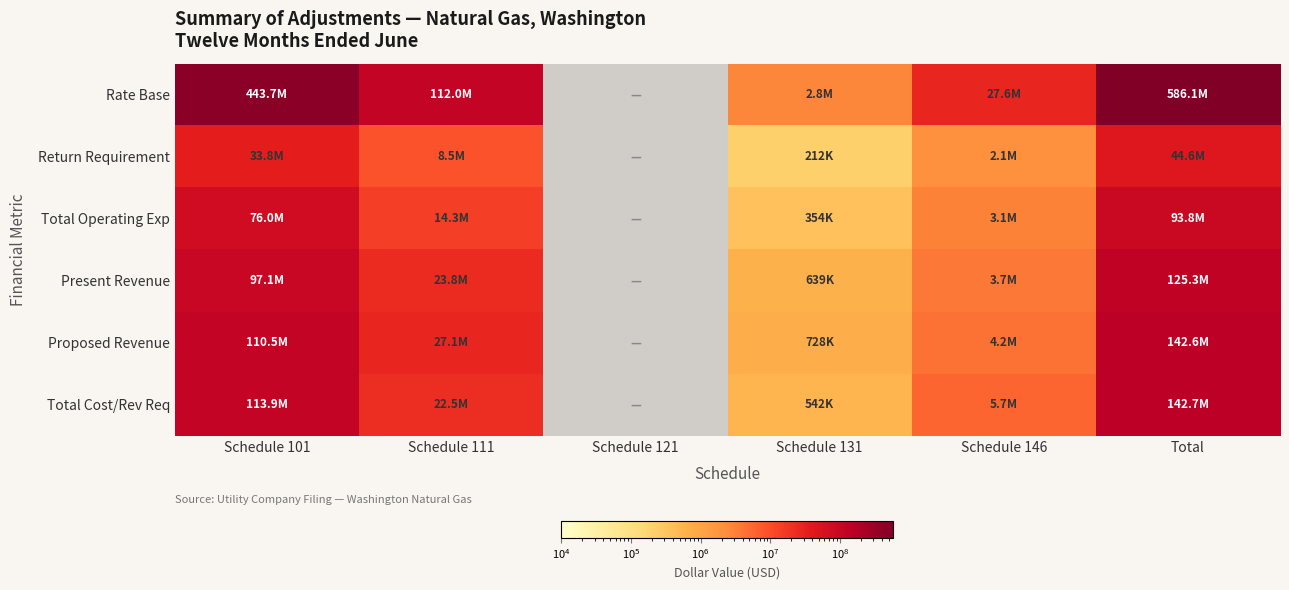

Which series has the largest range (max minus min)?

Rate Base